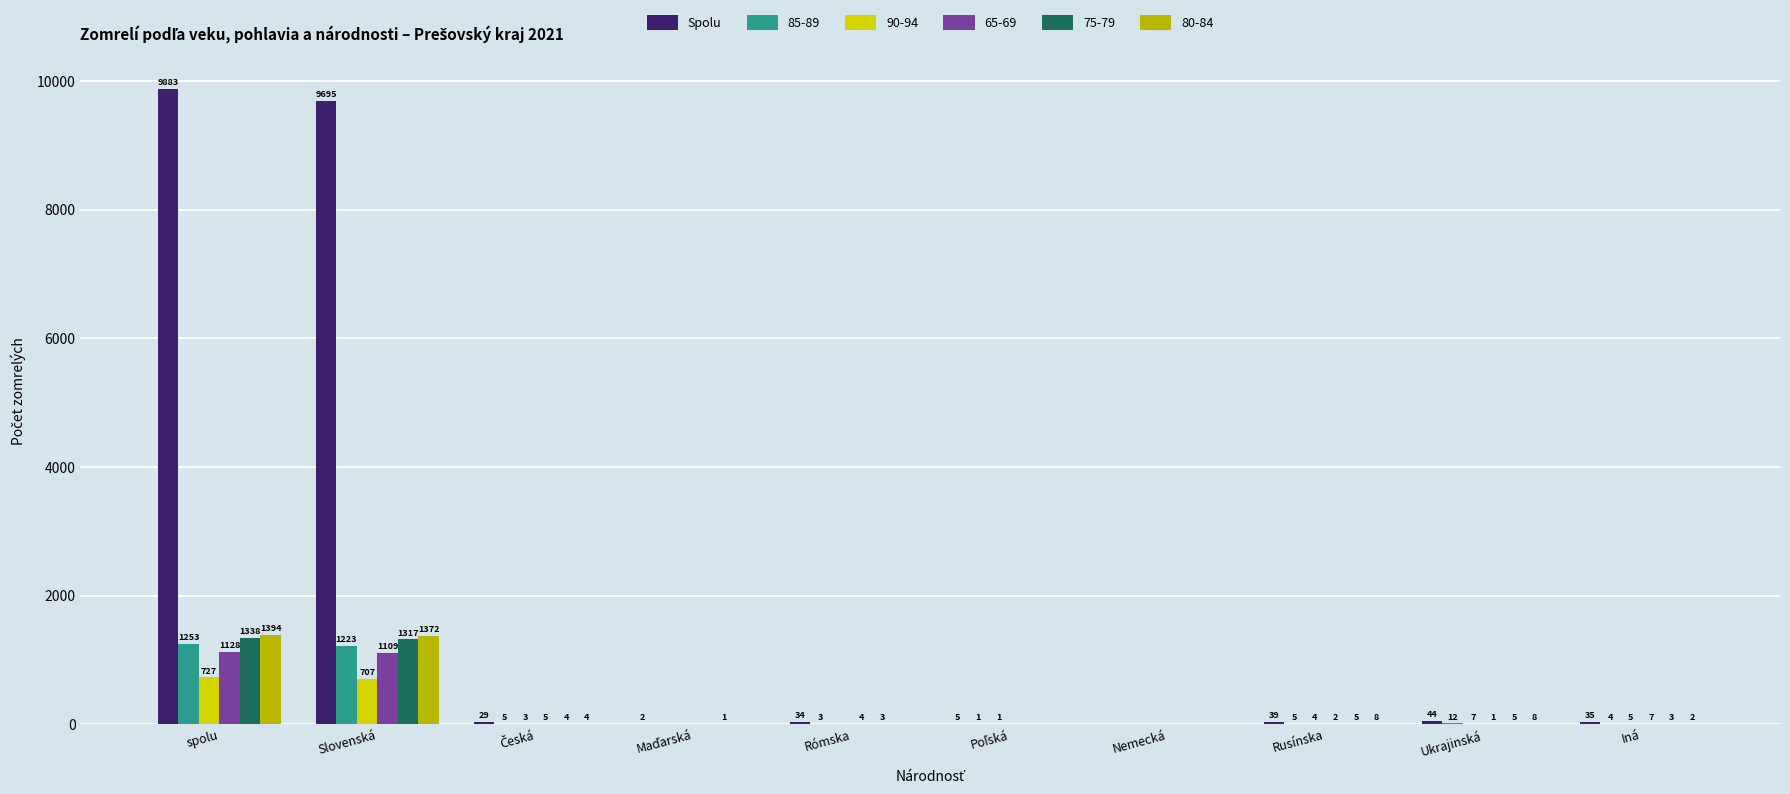

Are the bars horizontal?

No